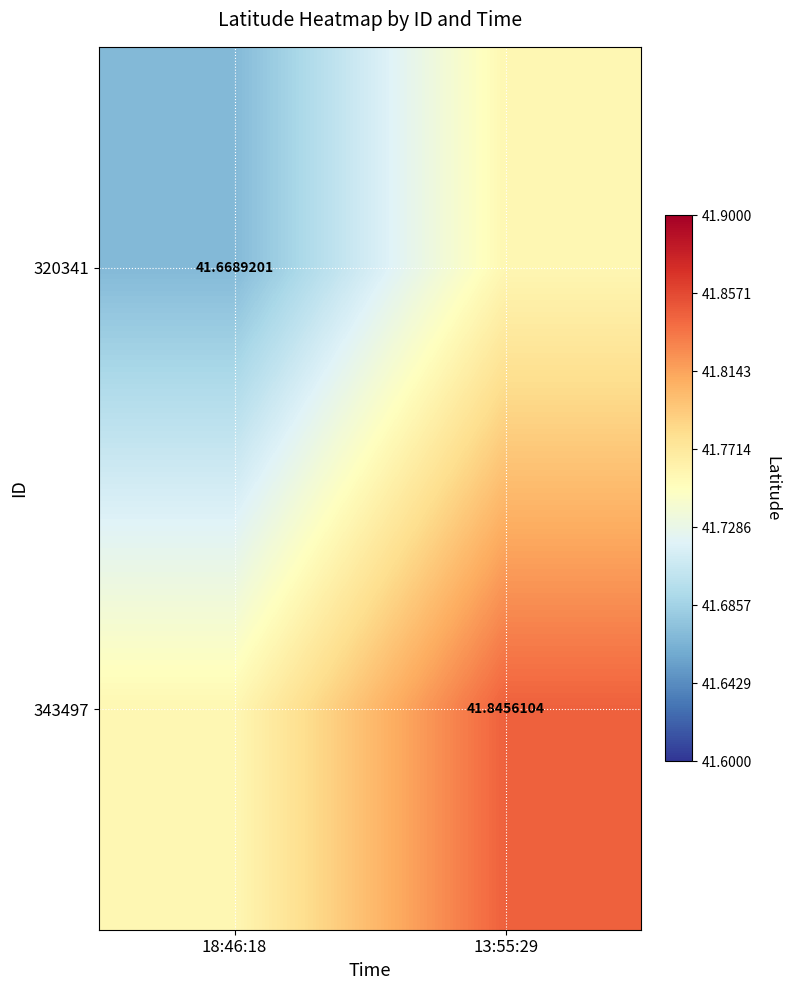

Read the 343497 value at 13:55:29.

41.8